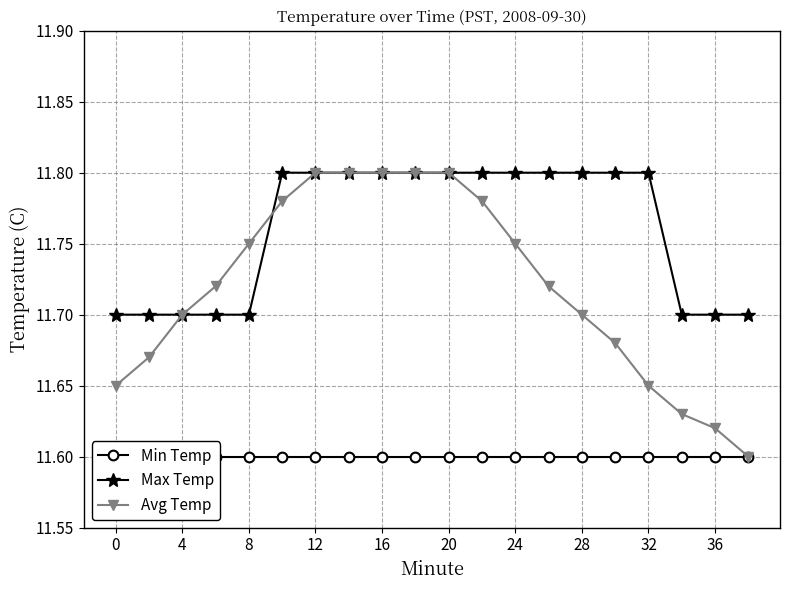

How many series are shown in this chart?

3